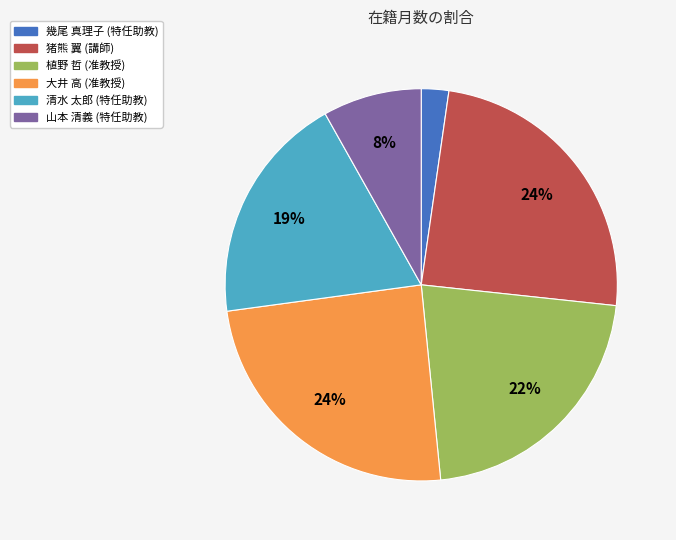

To the nearest percent, what portion does 大井 高 (准教授) represent?

24%